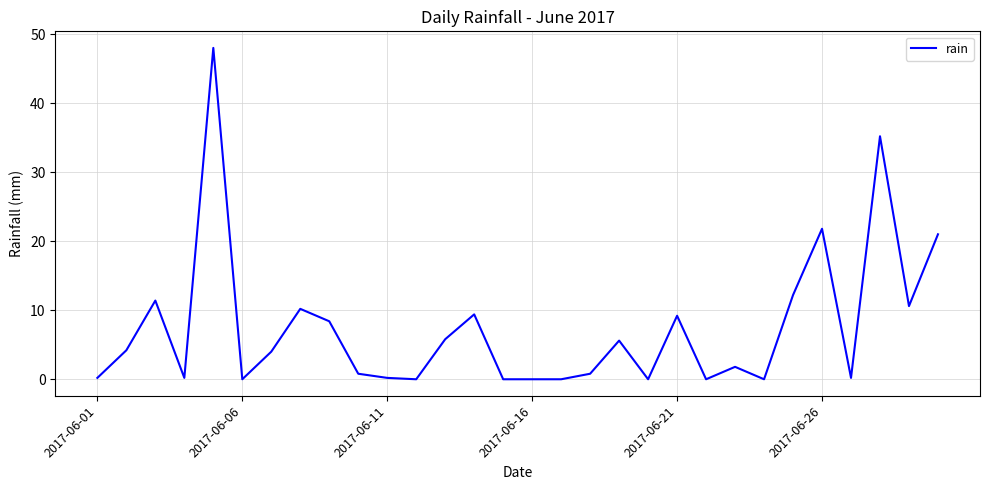

How many series are shown in this chart?

1